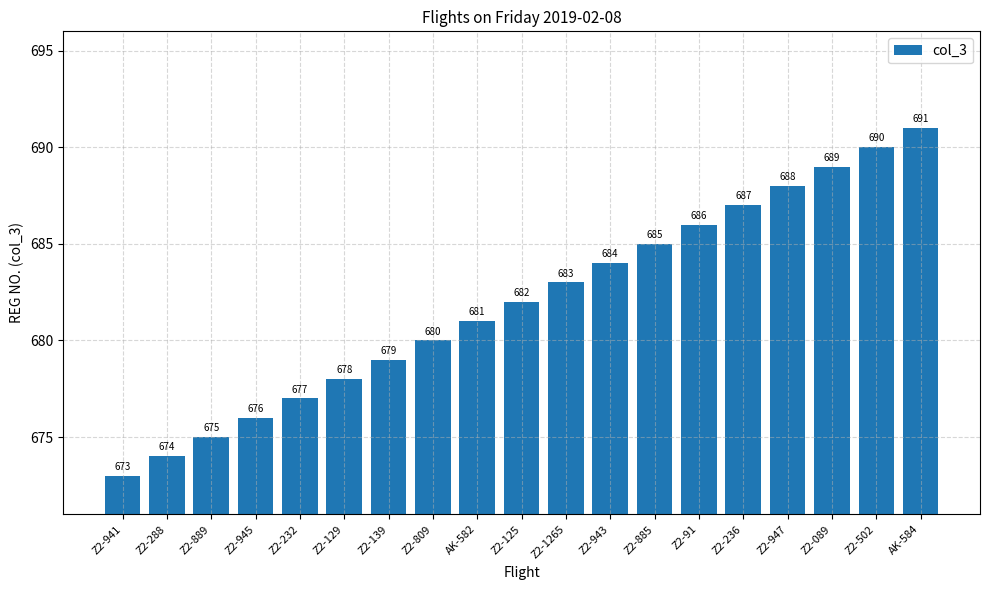

At which category does the chart reach its peak across all series?

AK-584